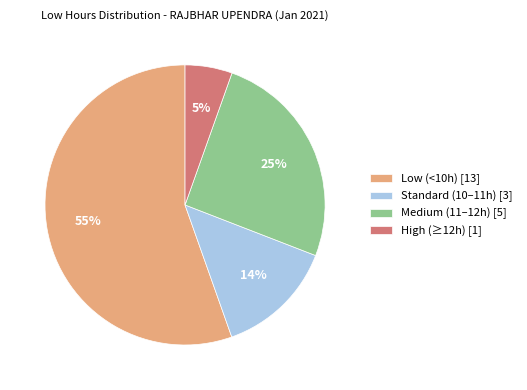

To the nearest percent, what percentage of the pie is Standard (10–11h) [3]?

14%